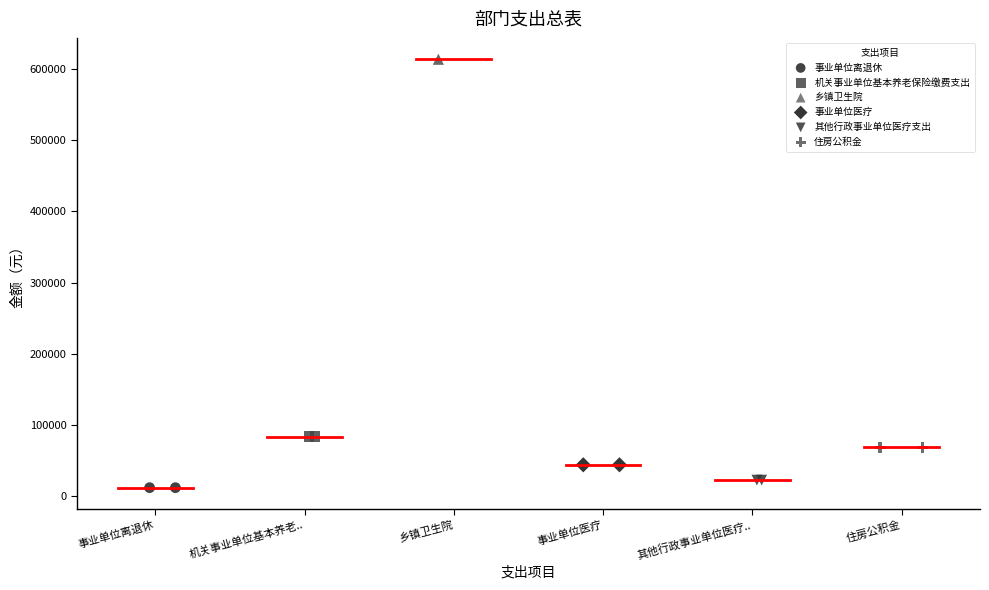

What are all the series names shown in the legend?

事业单位离退休, 机关事业单位基本养老保险缴费支出, 乡镇卫生院, 事业单位医疗, 其他行政事业单位医疗支出, 住房公积金